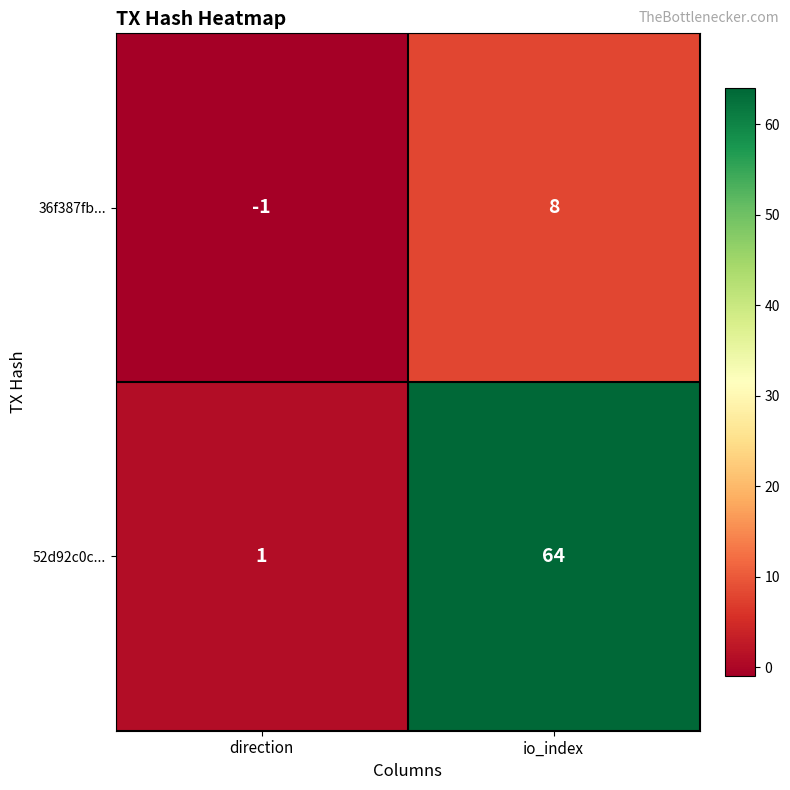

What is the sum of the 52d92c0c... values at direction and io_index?

65